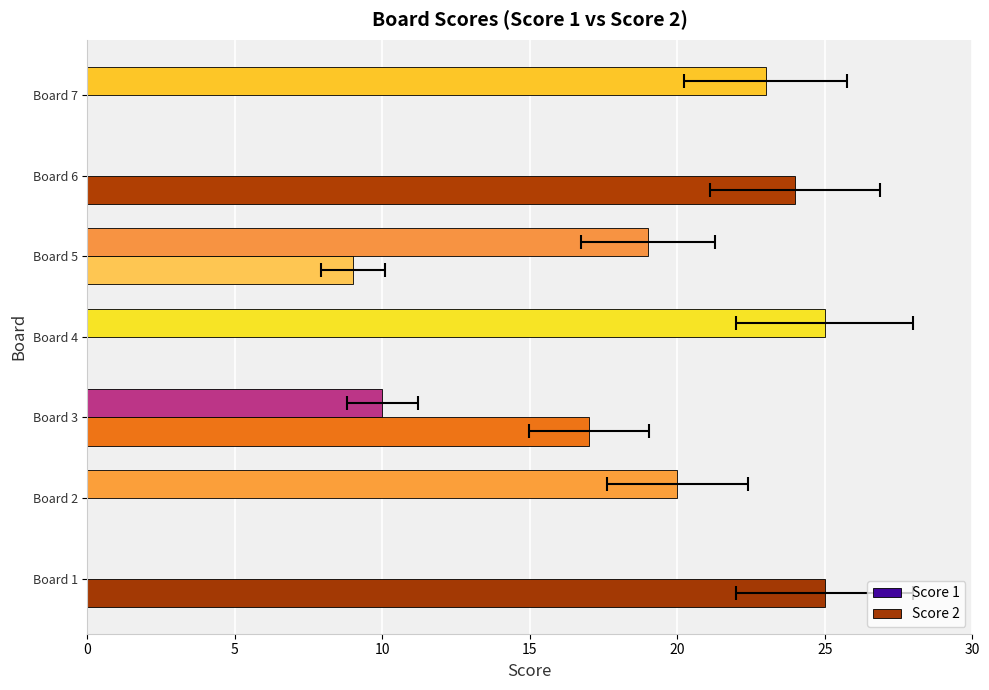

At how many categories does at least one series exceed 16?

7